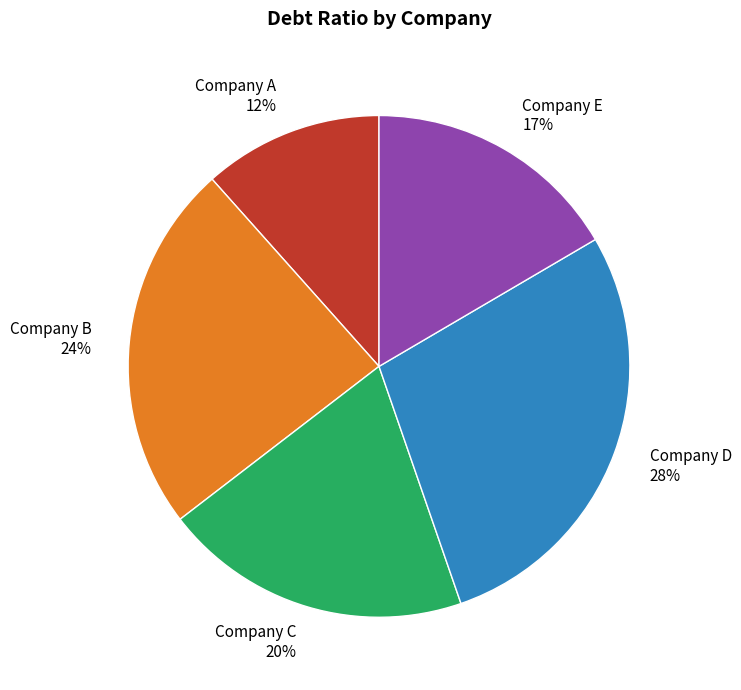

Is the sum of Company C and Company D greater than half?

No